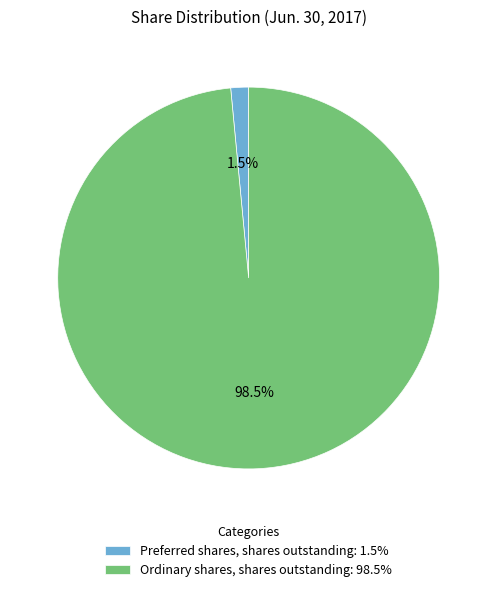

Between Ordinary shares, shares outstanding: 98.5% and Preferred shares, shares outstanding: 1.5%, which is larger?

Ordinary shares, shares outstanding: 98.5%